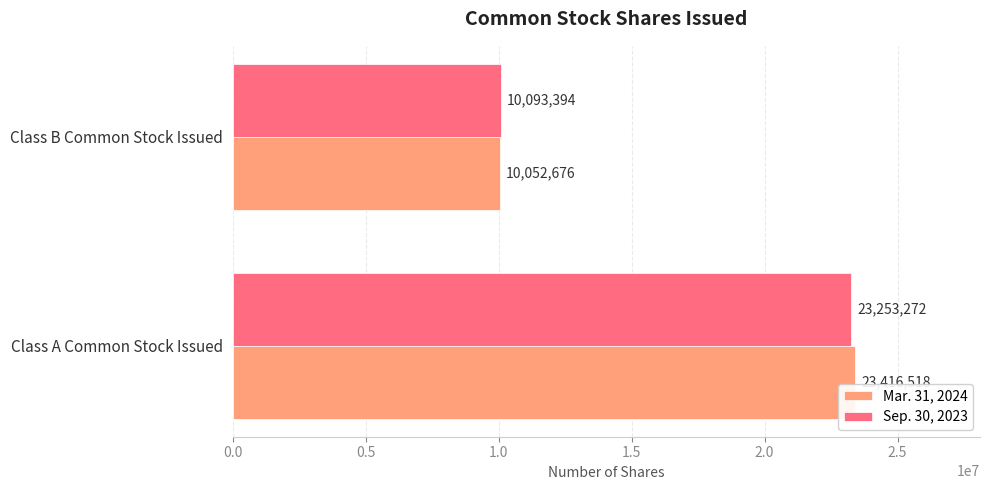

Which series has the widest spread of values?

Mar. 31, 2024